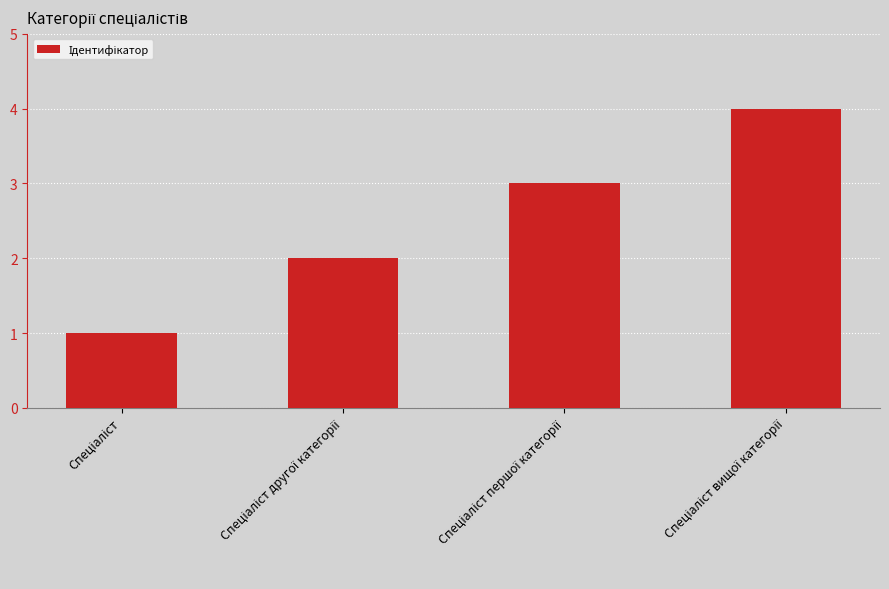

Reading left to right, what are all the values shown in this chart?

1	2	3	4